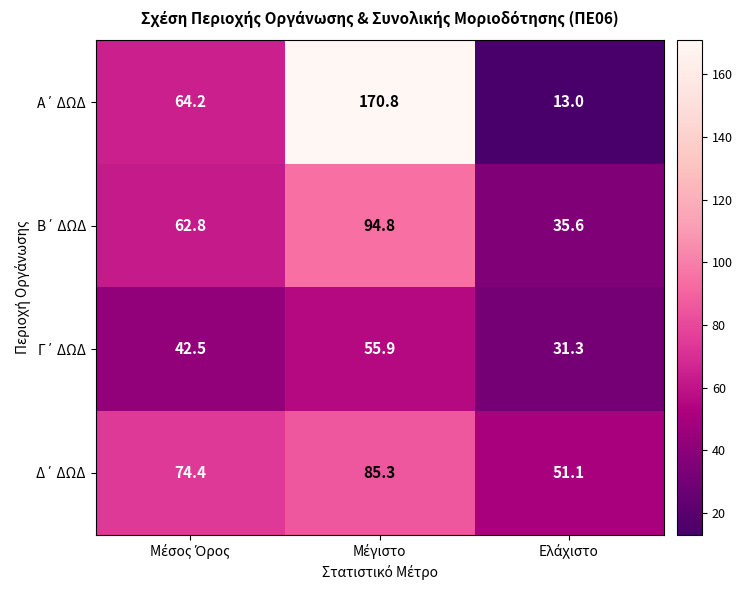

What is the minimum value shown in the chart?

13.0